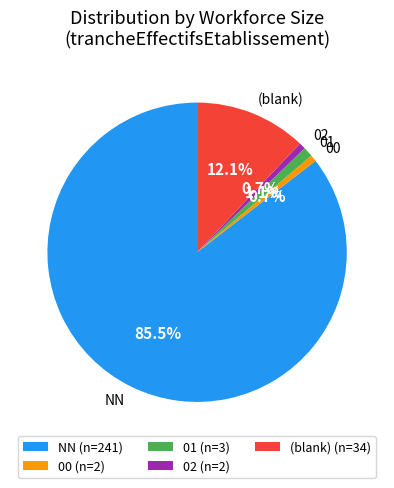

Between (blank) and NN, which is larger?

NN